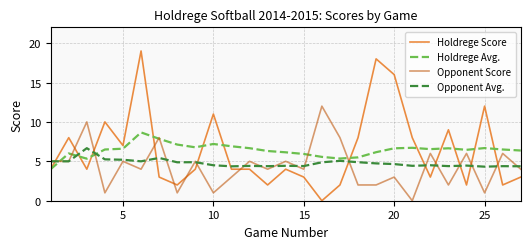

Which series has the largest range (max minus min)?

Holdrege Score